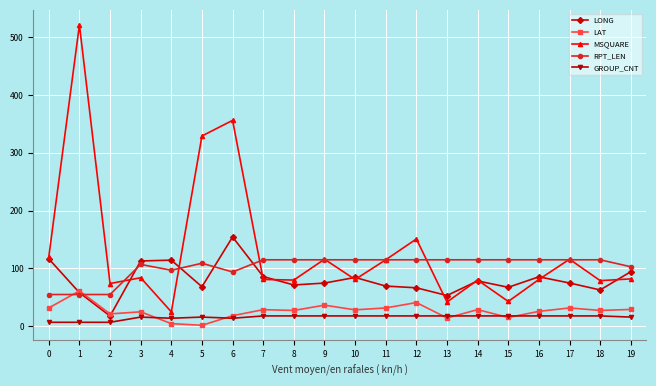

How many lines are shown in the chart?

5